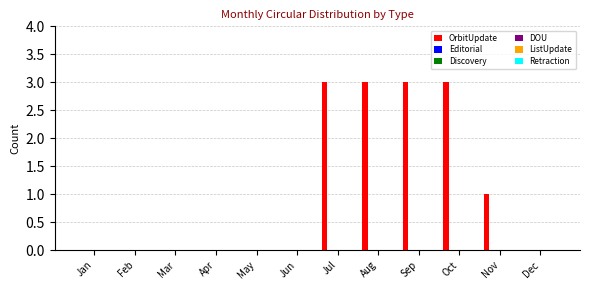

What is the greatest value displayed?

3